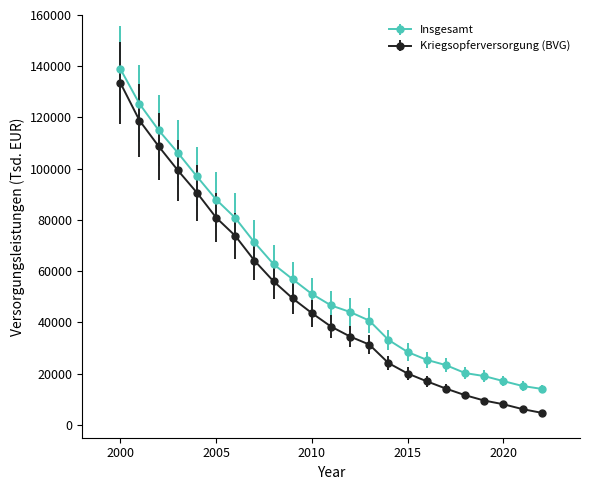

What are all the series names shown in the legend?

Insgesamt, Kriegsopferversorgung (BVG)